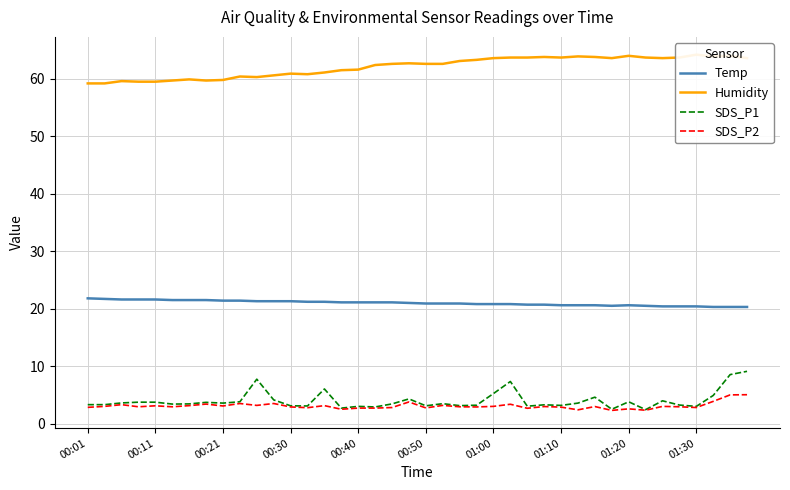

What is the highest value of the SDS_P2 series?

5.0